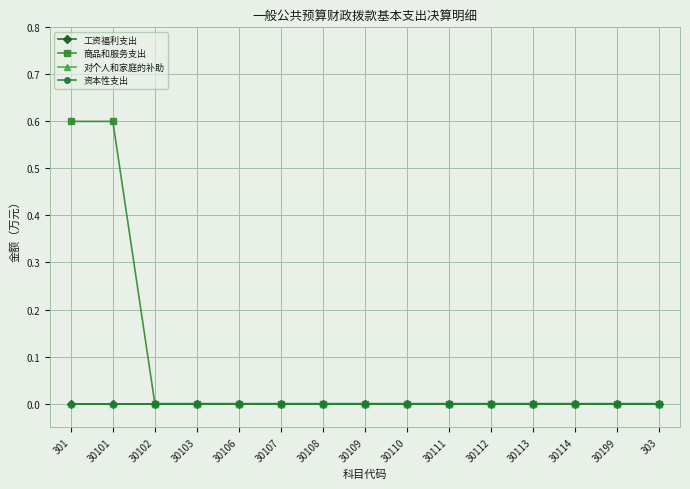

Is this an area chart (filled region under the line)?

No